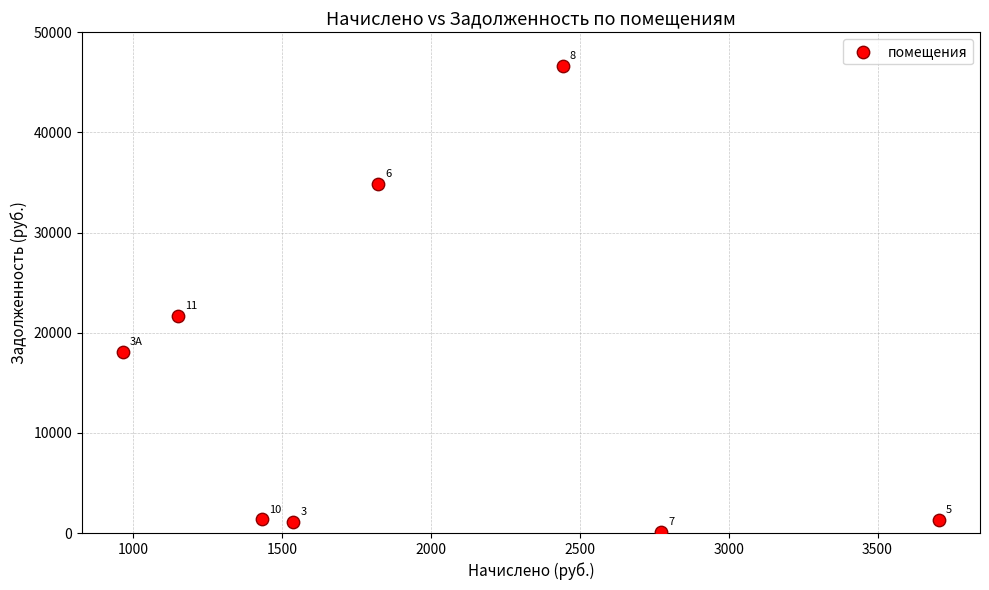

What is the average Y value?

15628.0